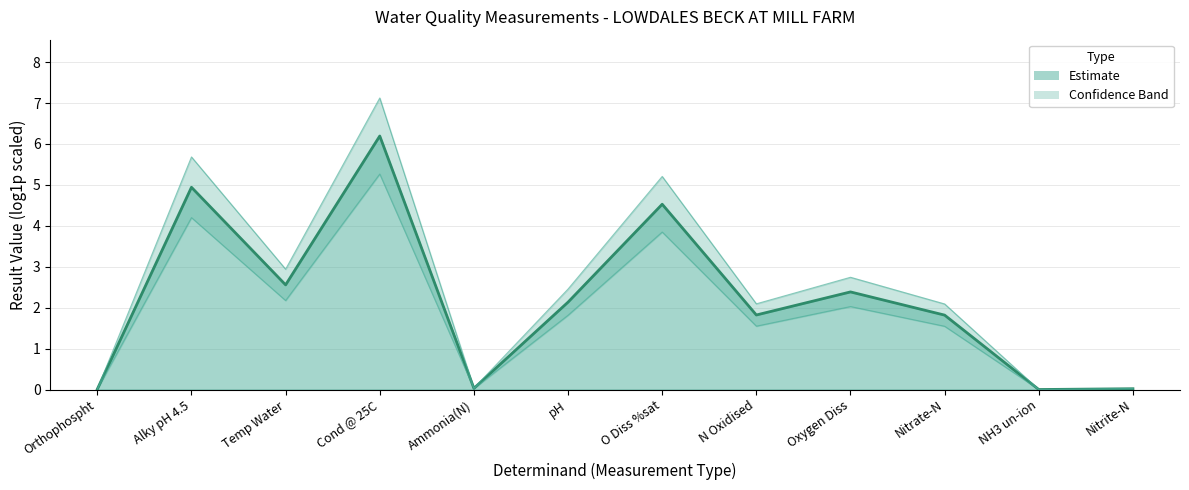

Reading left to right, what are all the values shown in this chart?

Orthophospht=0.0	Alky pH 4.5=4.9	Temp Water=2.6	Cond @ 25C=6.2	Ammonia(N)=0.0	pH=2.1	O Diss %sat=4.5	N Oxidised=1.8	Oxygen Diss=2.4	Nitrate-N=1.8	NH3 un-ion=0.0	Nitrite-N=0.0